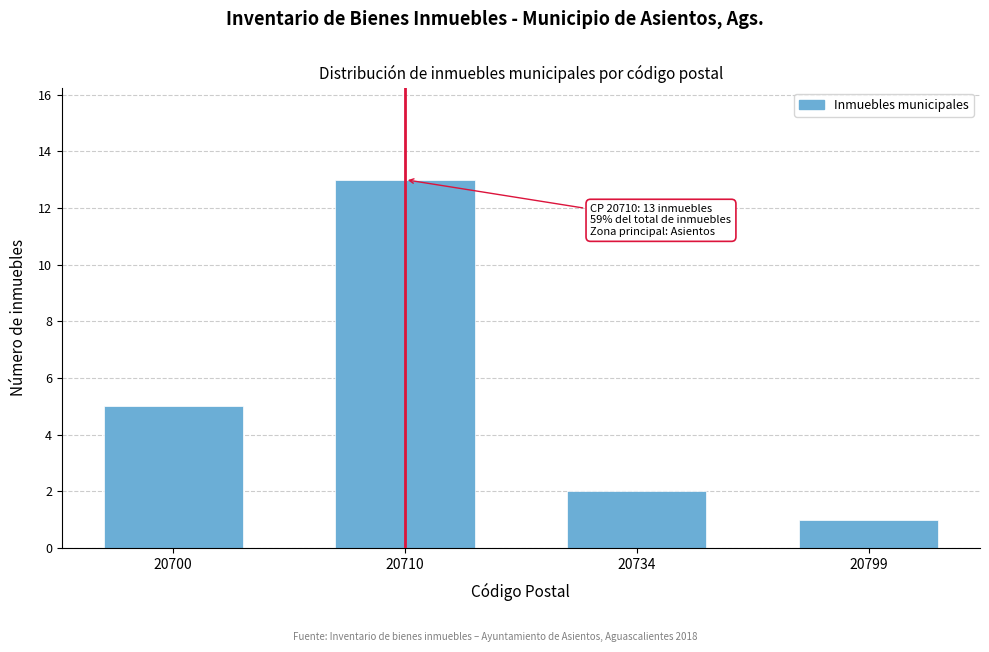

Reading left to right, list all the values displayed in this chart.

20700=5	20710=13	20734=2	20799=1